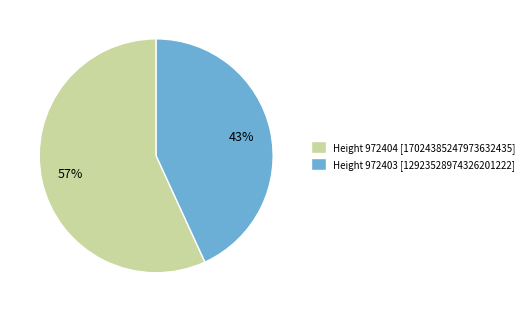

Do Height 972404 [17024385247973632435] and Height 972403 [12923528974326201222] together represent more than half of the pie?

Yes